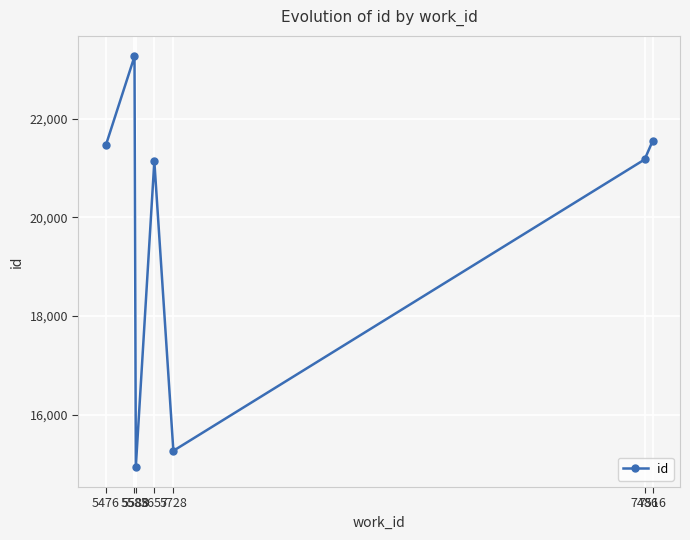

Count the number of categories in the chart.

7